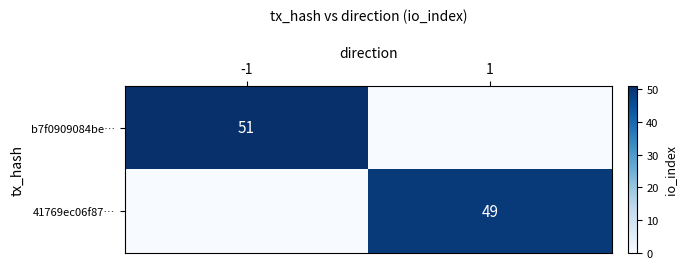

The value of 41769ec06f87… at 1 is 49. True or false?

True